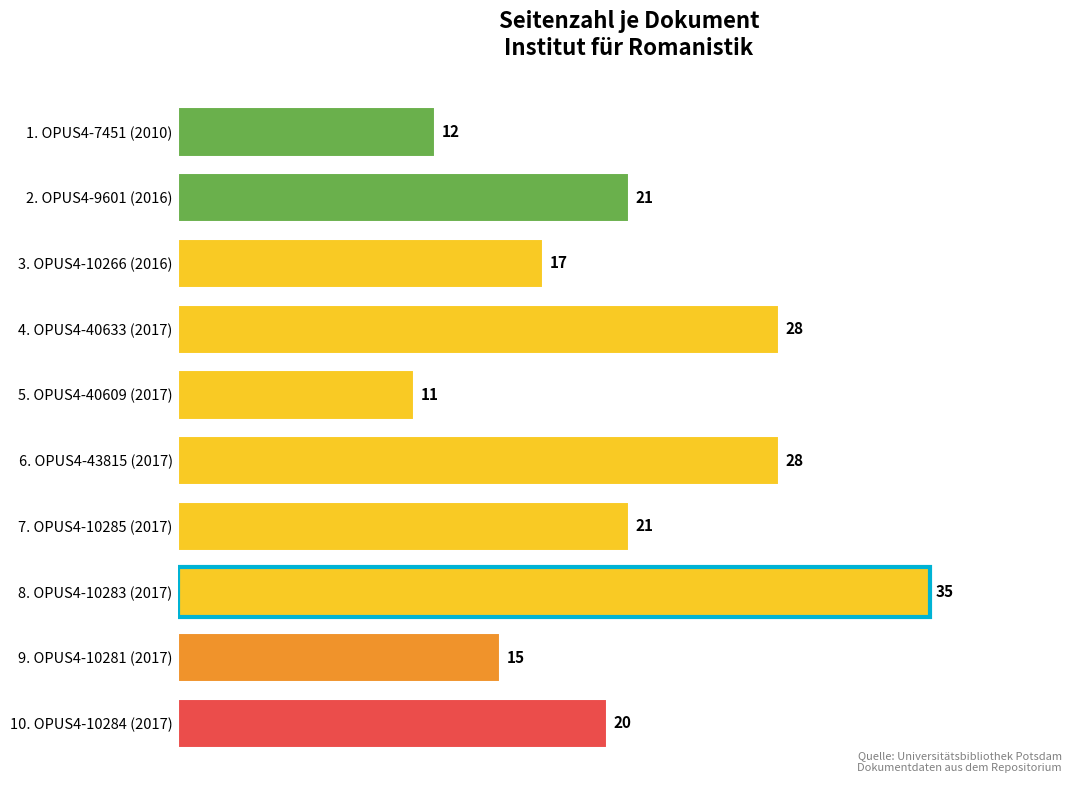

What is the maximum value shown in the chart?

35